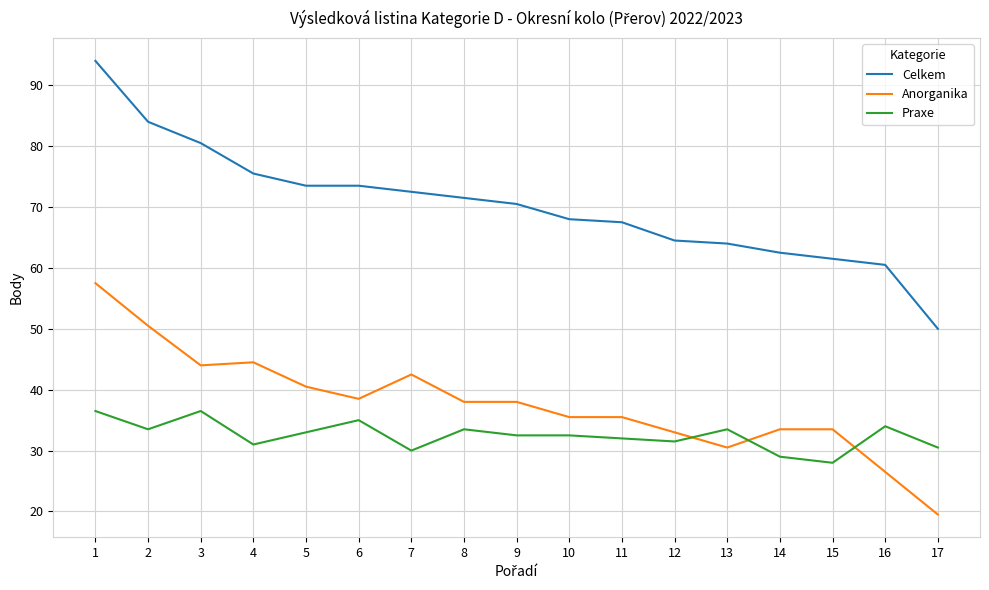

Is the value of Praxe at 7 greater than the value of Celkem at 6?

No